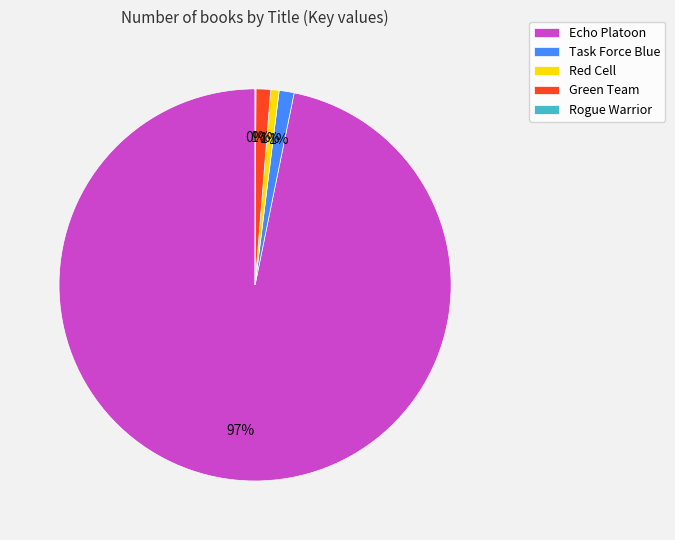

Combined, do Task Force Blue and Green Team account for over 50%?

No